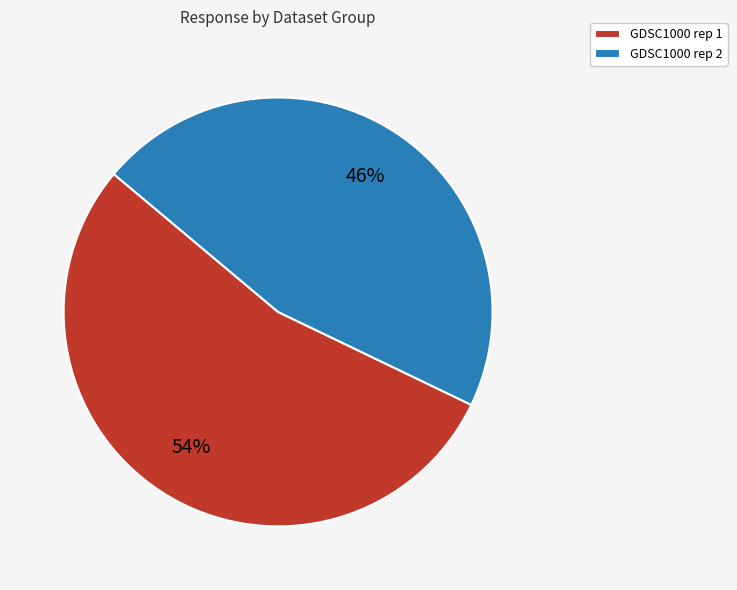

How many segments does this pie chart have?

2